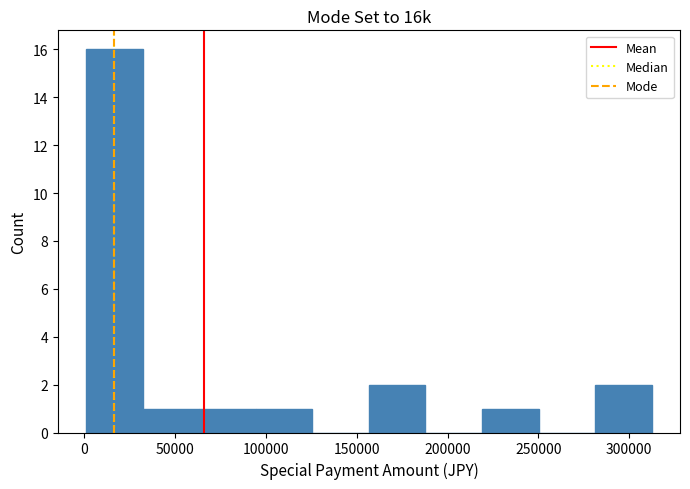

Reading left to right, list every bar in this chart as the range it spans on the x-axis followed by its height. Neither the bar edges nor the heights are printed on the chart, so give them approximately, as read against the axes.

0 to 30000: 16
30000 to 65000: 1
65000 to 95000: 1
95000 to 125000: 1
125000 to 155000: 0
155000 to 190000: 2
190000 to 220000: 0
220000 to 250000: 1
250000 to 280000: 0
280000 to 310000: 2